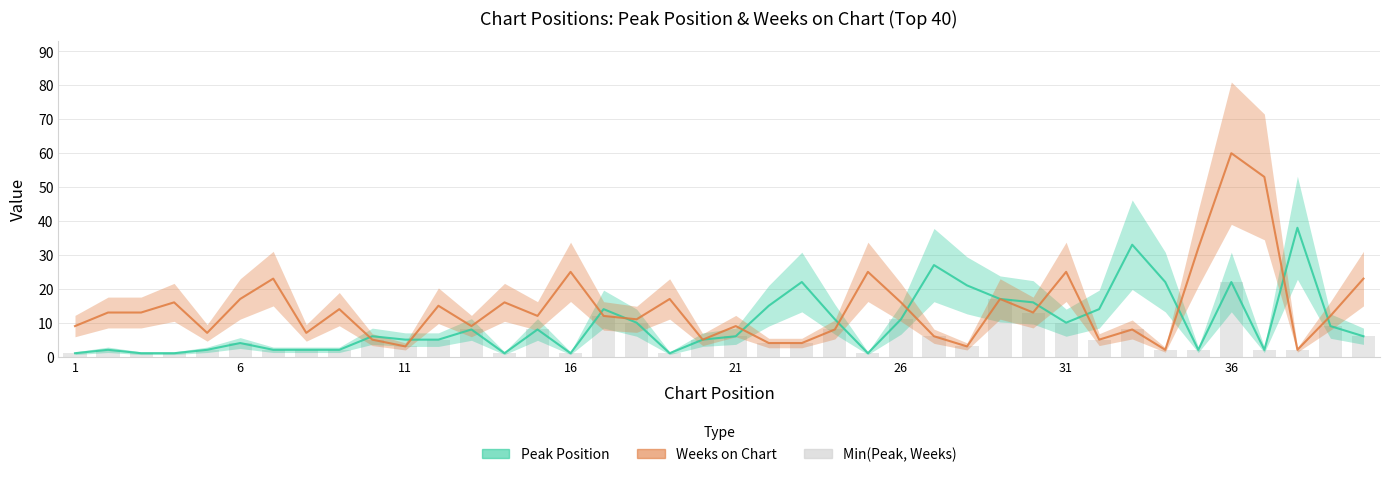

Rank the series by their average value, from highest to lowest.

Weeks on Chart, Peak Position